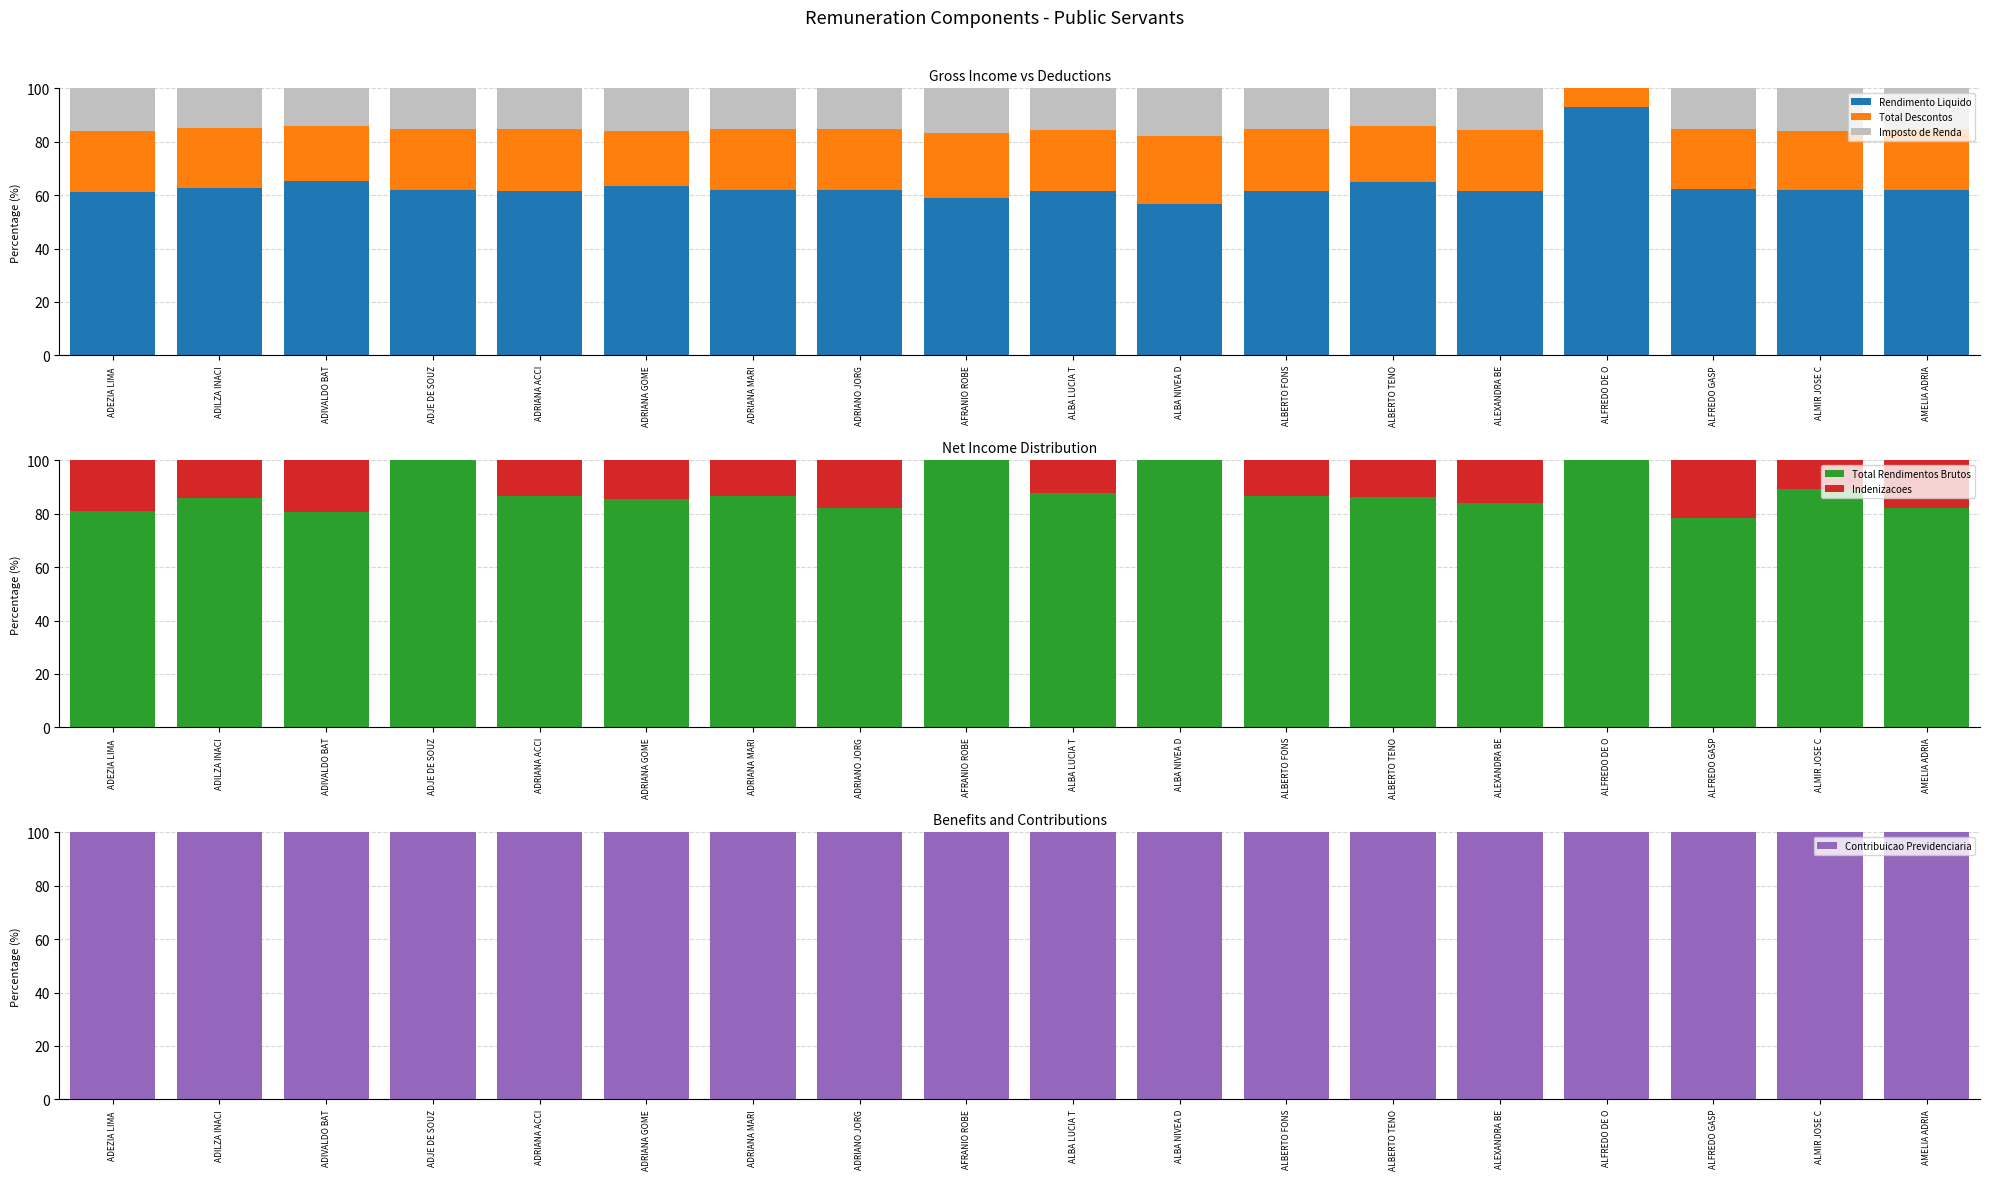

How many series are shown in this chart?

6